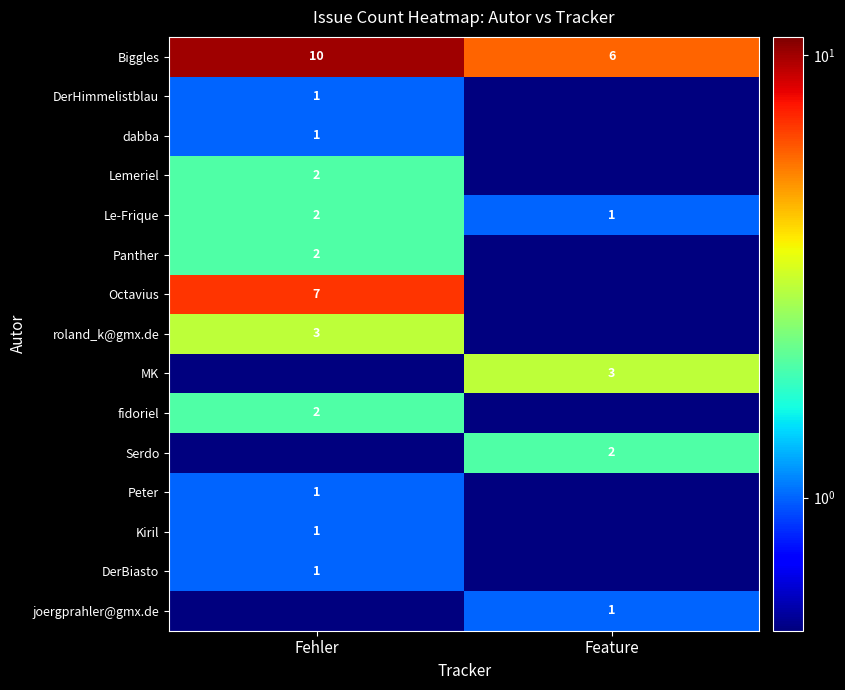

Is it true that Lemeriel equals 2.0 at Fehler?

True